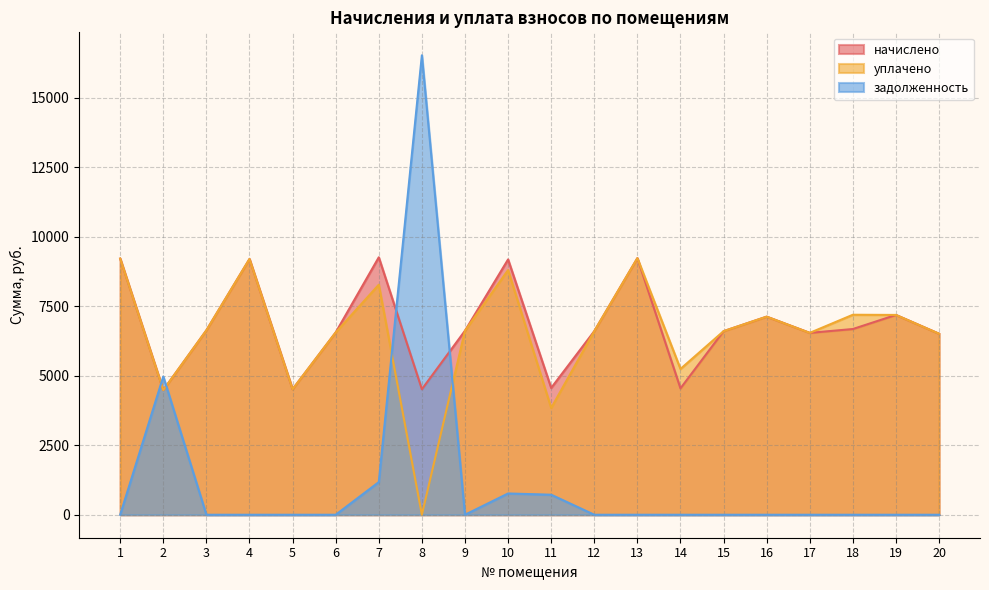

Reading left to right, extract all data points from this chart.

начислено: 1=9216.0	2=4485.1	3=6635.5	4=9200.6	5=4515.8	6=6558.7	7=9262.1	8=4515.8	9=6620.0	10=9185.3	11=4561.9	12=6604.8	13=9231.4	14=4546.8	15=6604.8	16=7127.0	17=6543.4	18=6681.6	19=7188.5	20=6512.6
уплачено: 1=9216.0	2=4485.1	3=6635.5	4=9200.6	5=4515.8	6=6558.7	7=8276.1	8=0.0	9=6620.0	10=8802.6	11=3840.7	12=6604.8	13=9231.4	14=5245.4	15=6604.8	16=7127.0	17=6543.4	18=7194.9	19=7188.5	20=6512.6
задолженность: 1=0.0	2=4973.0	3=0.0	4=0.0	5=0.0	6=0.0	7=1174.7	8=16529.3	9=0.0	10=765.4	11=720.5	12=0.0	13=0.0	14=0.0	15=0.0	16=0.0	17=0.0	18=0.0	19=0.0	20=0.0